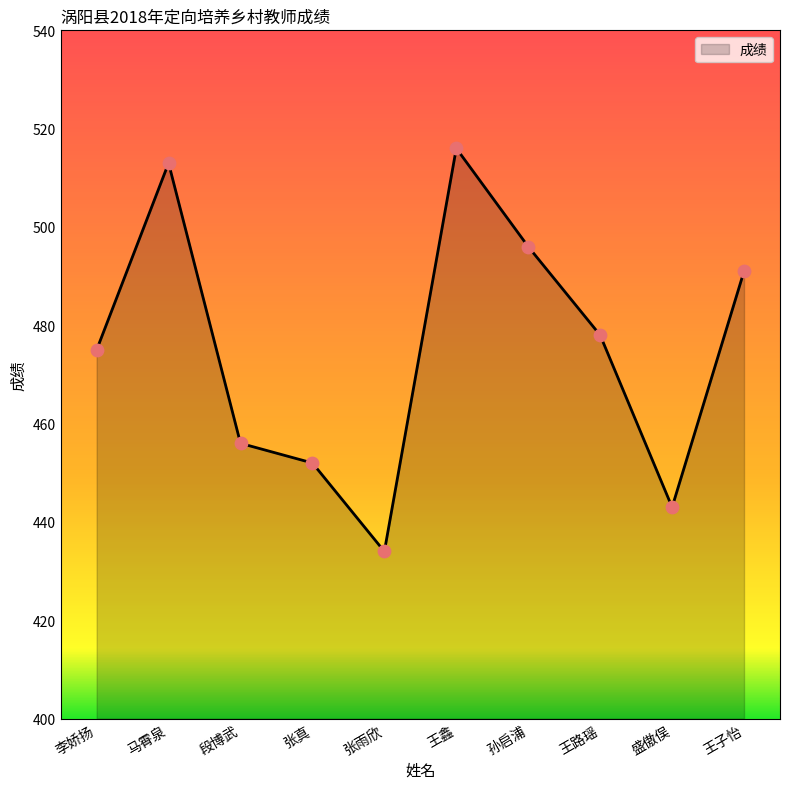

Which has a higher value, 孙启浦 or 李娇扬?

孙启浦